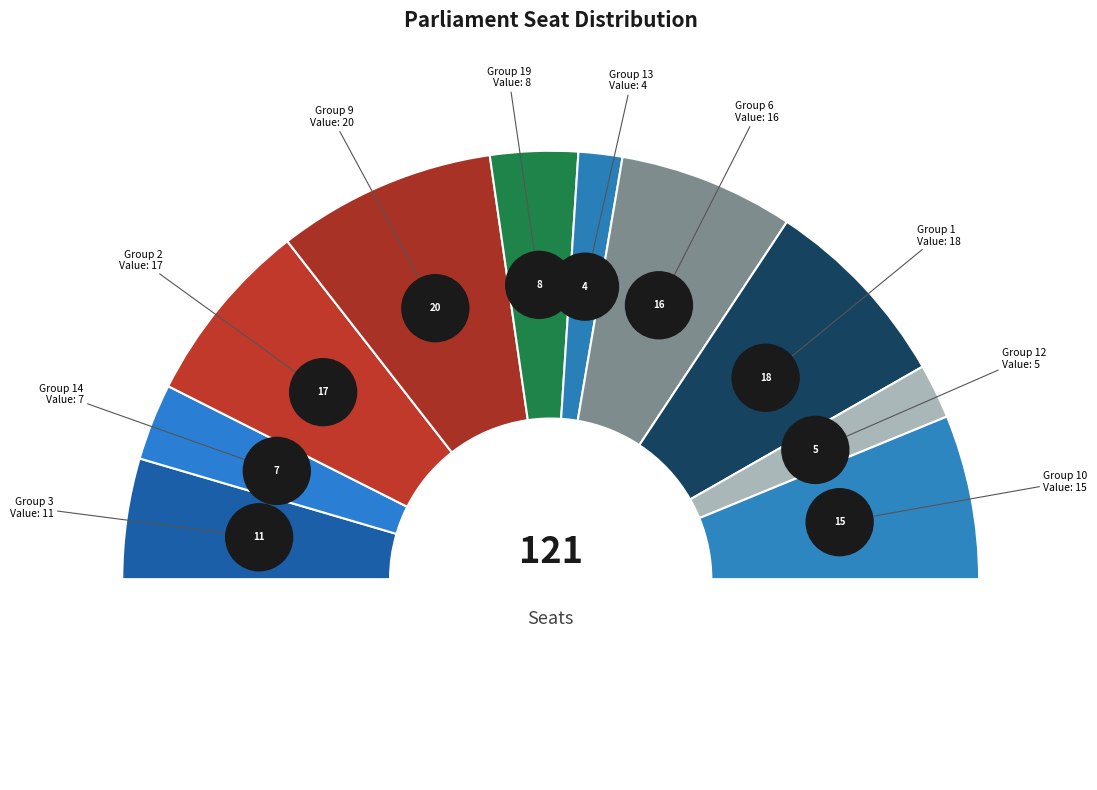

What portion of the pie excludes 6?

86.8%